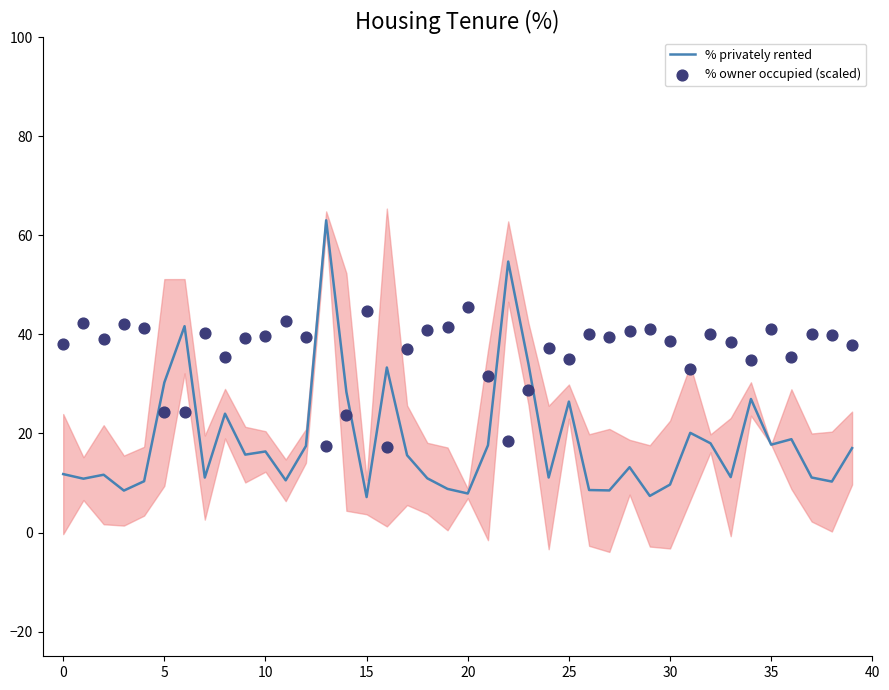

Which series has the largest total across all categories?

% owner occupied (scaled)